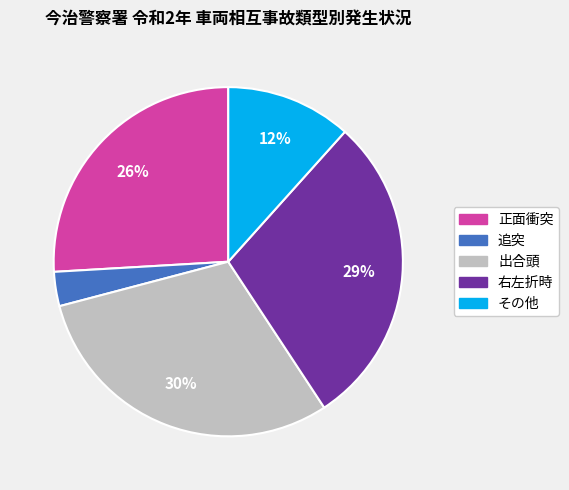

To the nearest percent, what is the difference between the 出合頭 and 追突 slice percentages?

27%